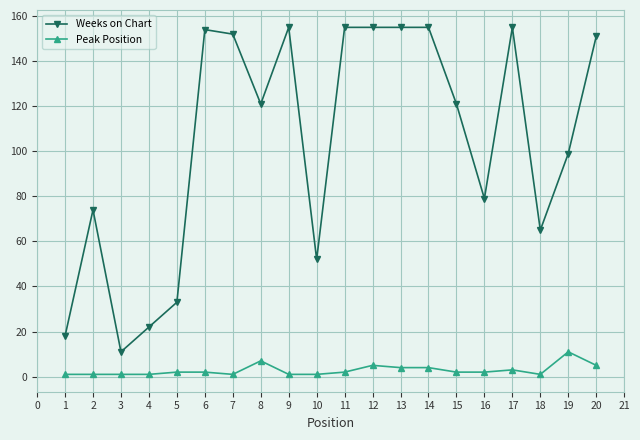

Is the value of Weeks on Chart at 3 greater than the value of Peak Position at 11?

Yes